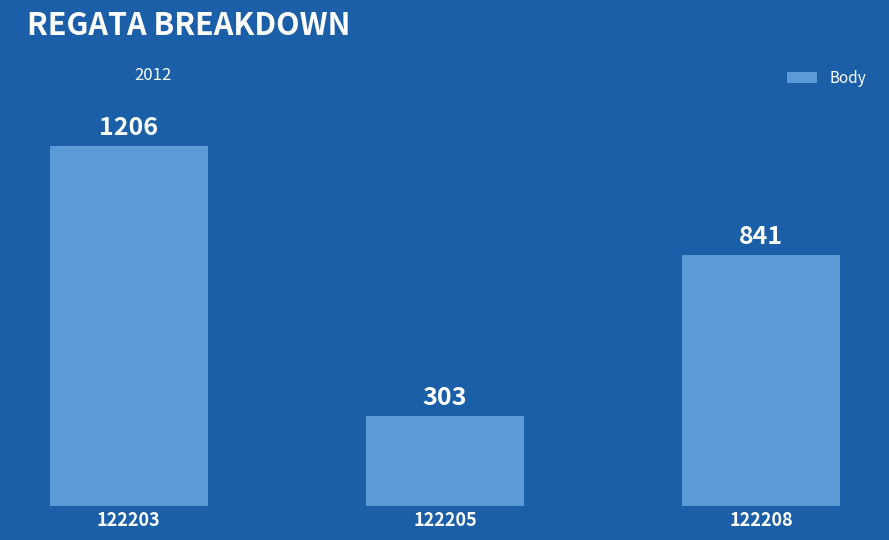

Rank the categories by value from highest to lowest.

122203, 122208, 122205